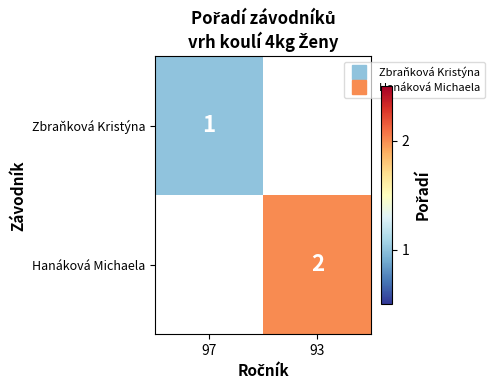

Which series has the largest range (max minus min)?

Zbraňková Kristýna